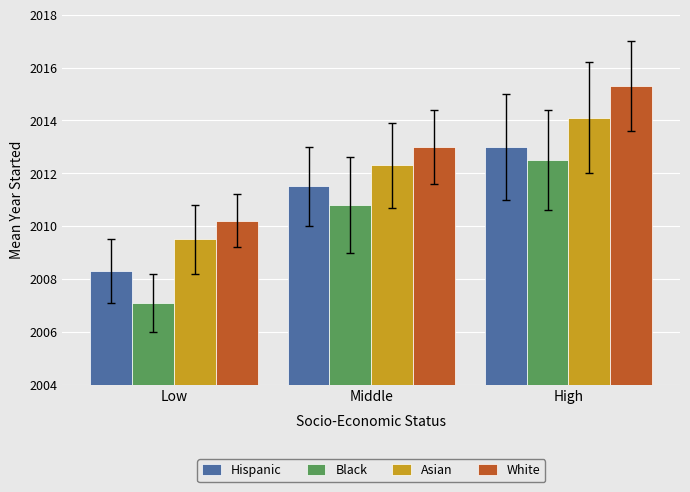

Count the number of categories in the chart.

3